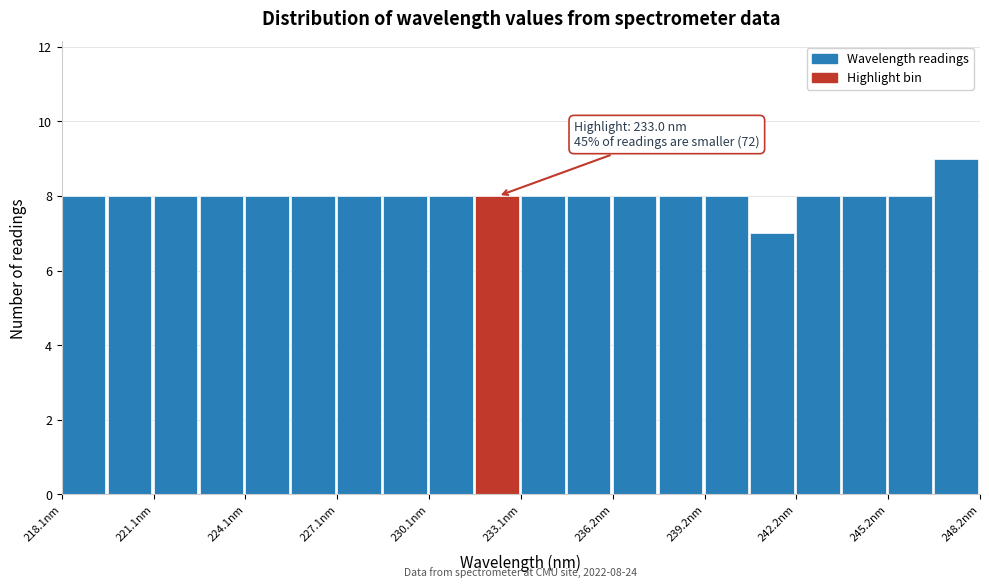

Around what value on the x-axis is the tallest bar? Give the approximate position of its centre, as read against the axis.

247.5